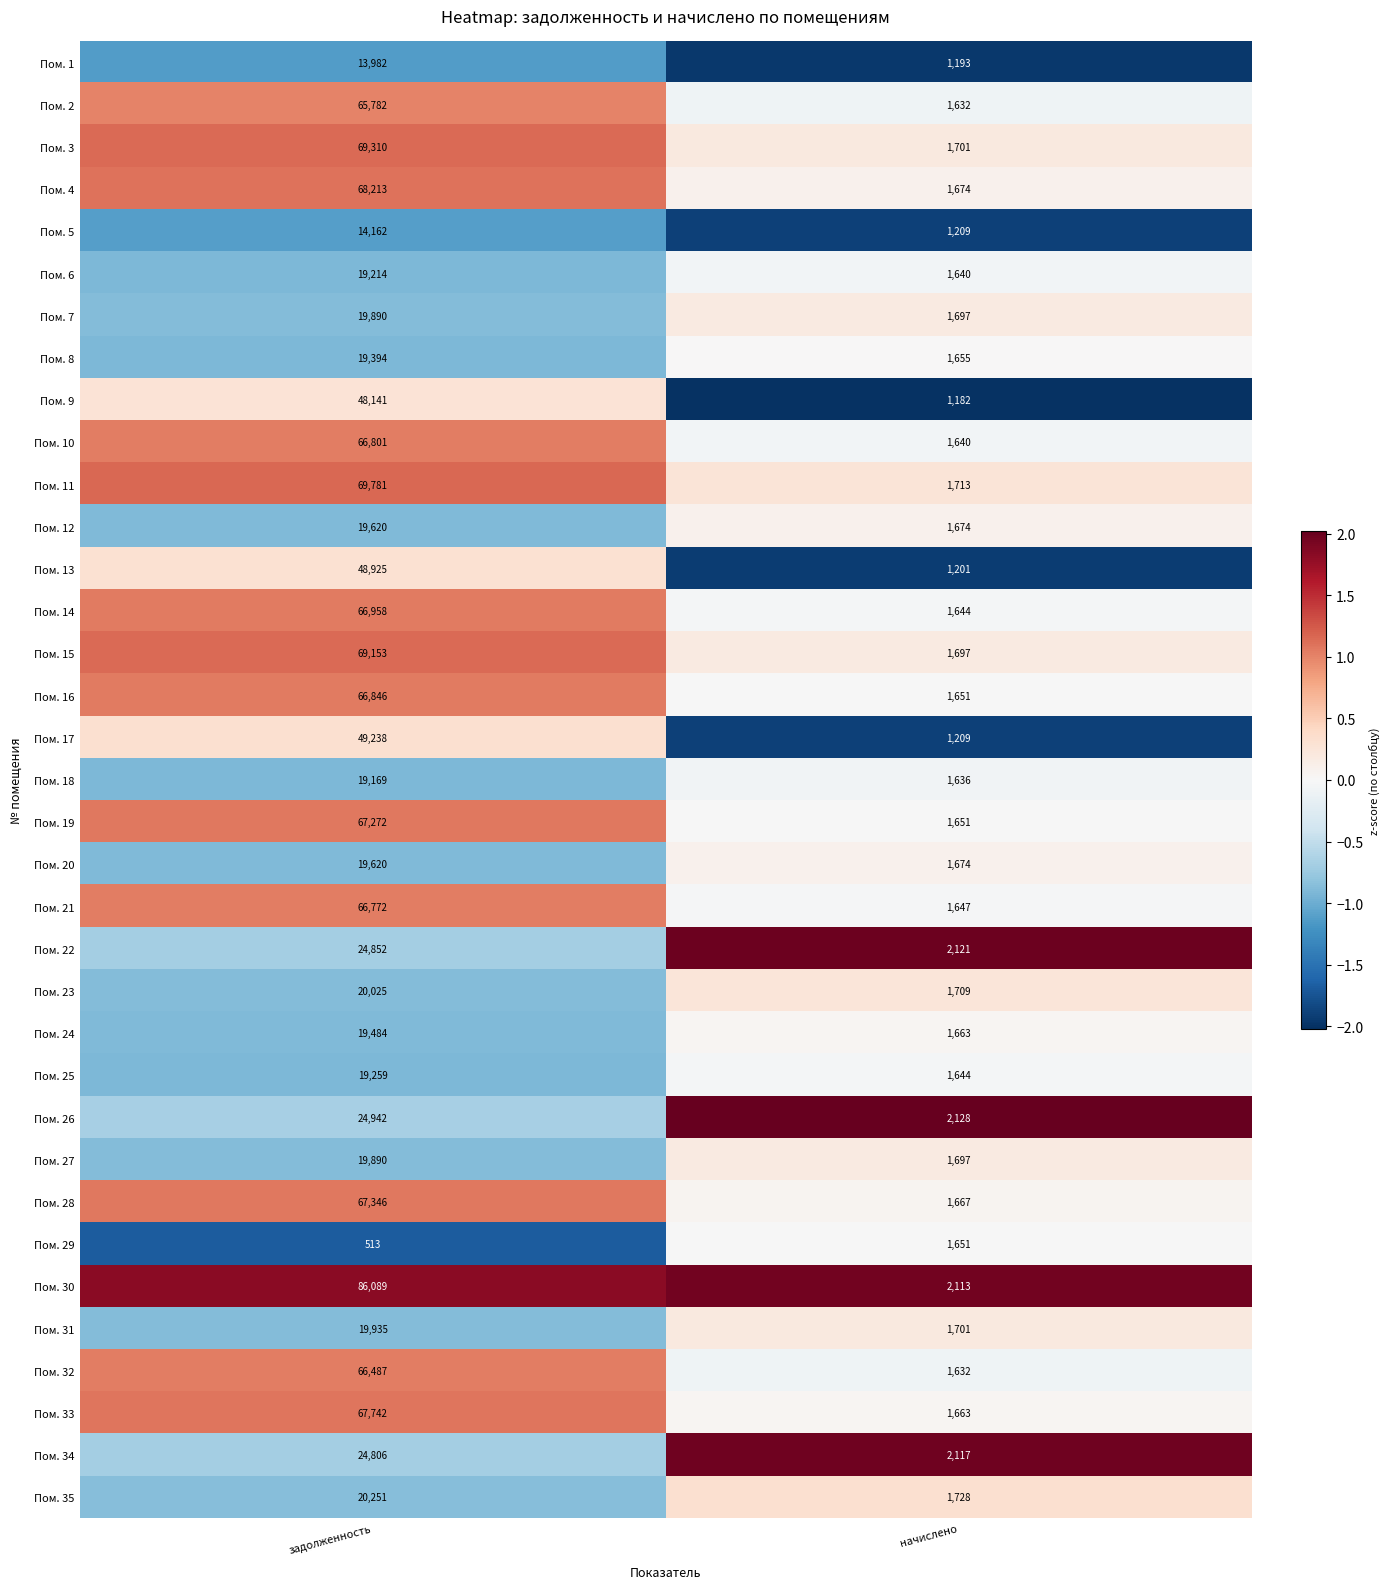

What is the smallest value displayed?

513